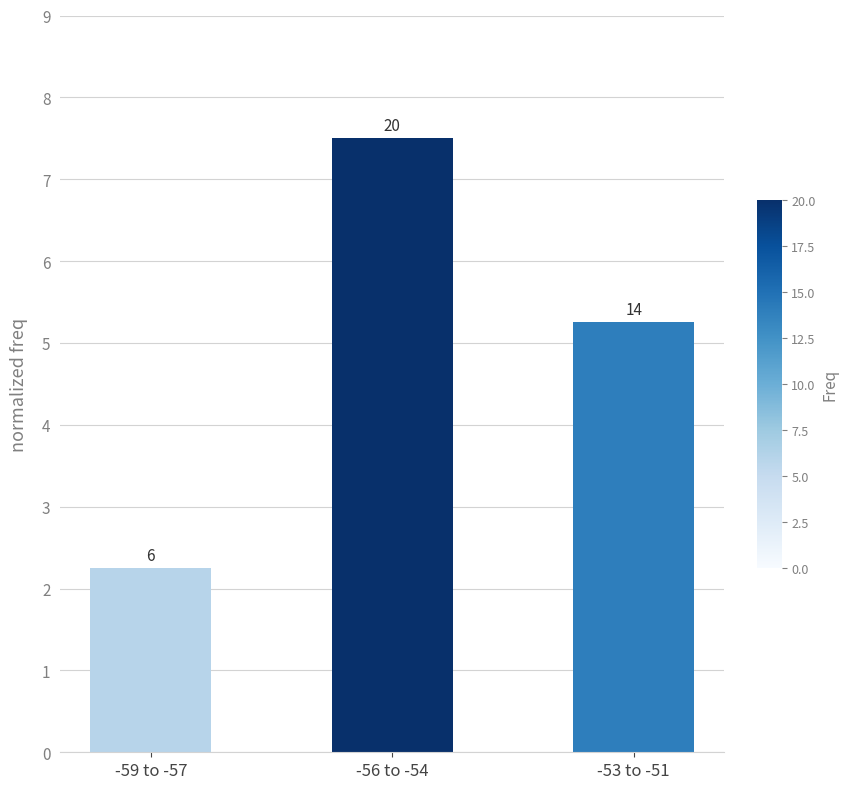

Does the chart contain any negative values?

No